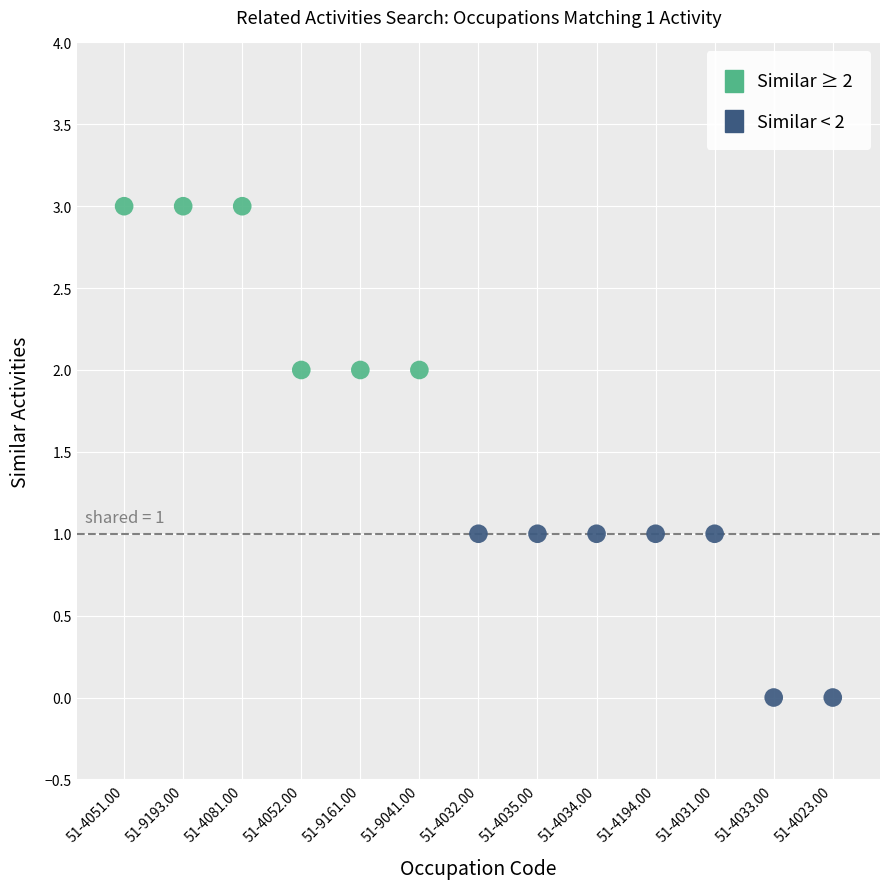

Which series reaches the maximum Y coordinate?

Similar ≥ 2